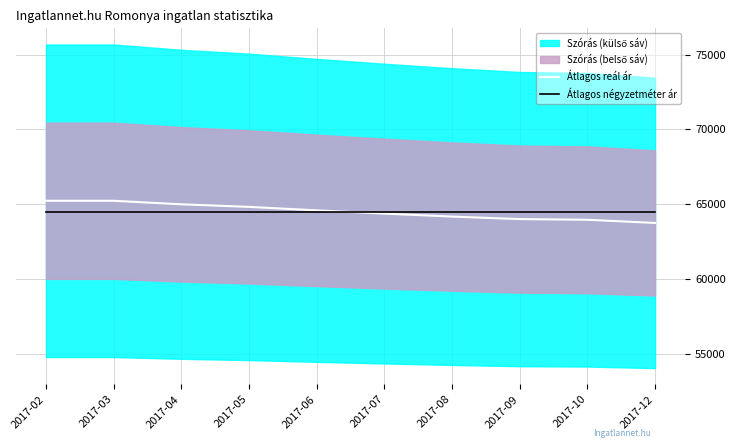

What is the difference between the maximum and minimum values in the Átlagos reál ár series?

1483